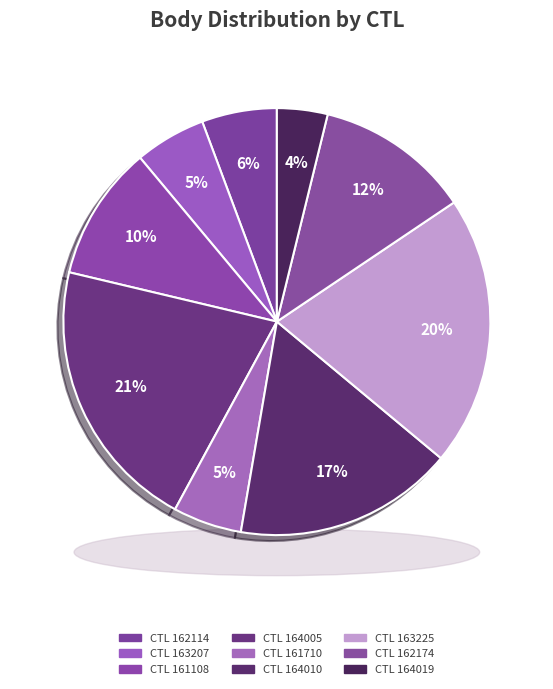

To the nearest percent, what is the average slice percentage?

11%